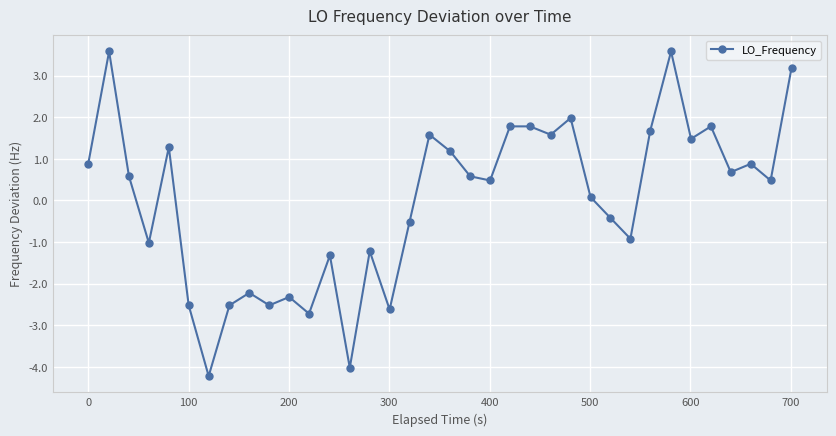

How many interior local valleys (lower than both neighbors) does the data have?

12